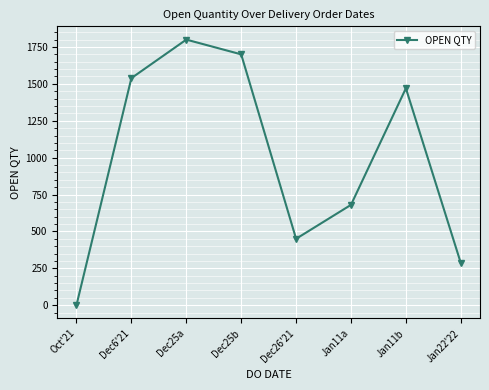

True or false: the data shows 57 at Jan22'22.

False